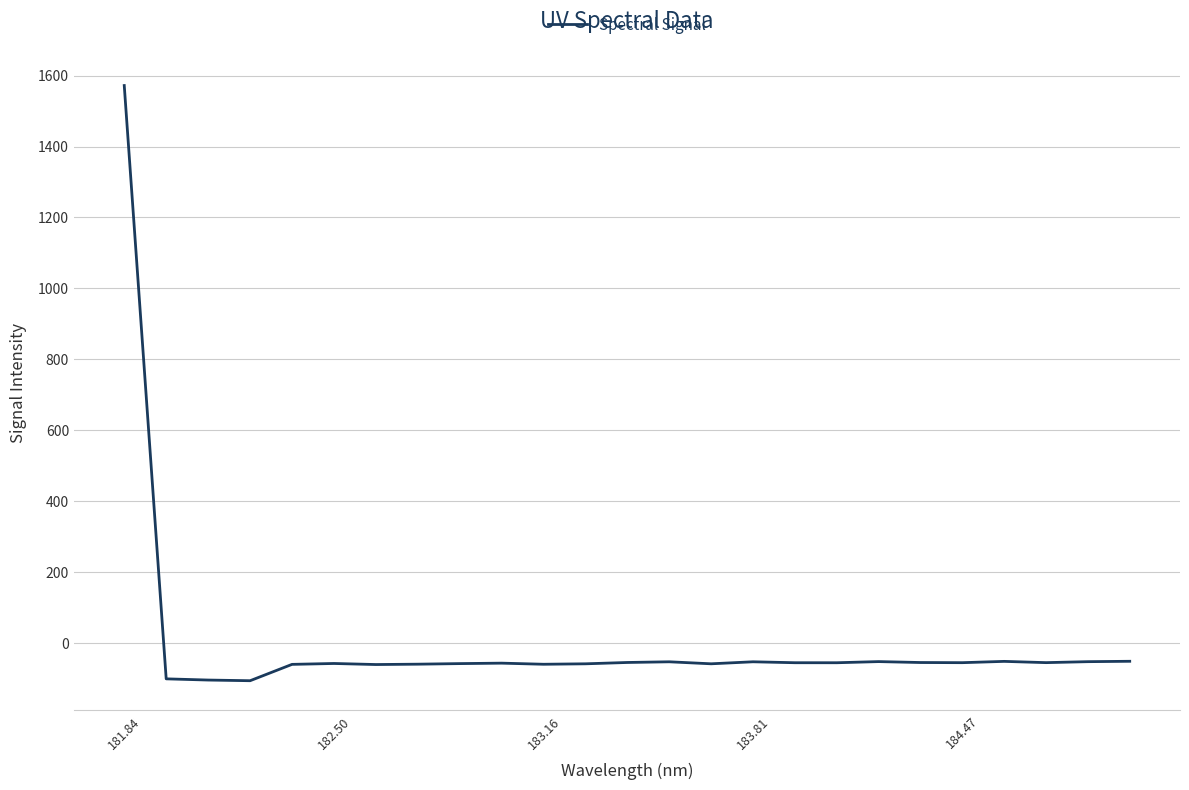

What is the difference between the maximum and minimum values?

1677.4